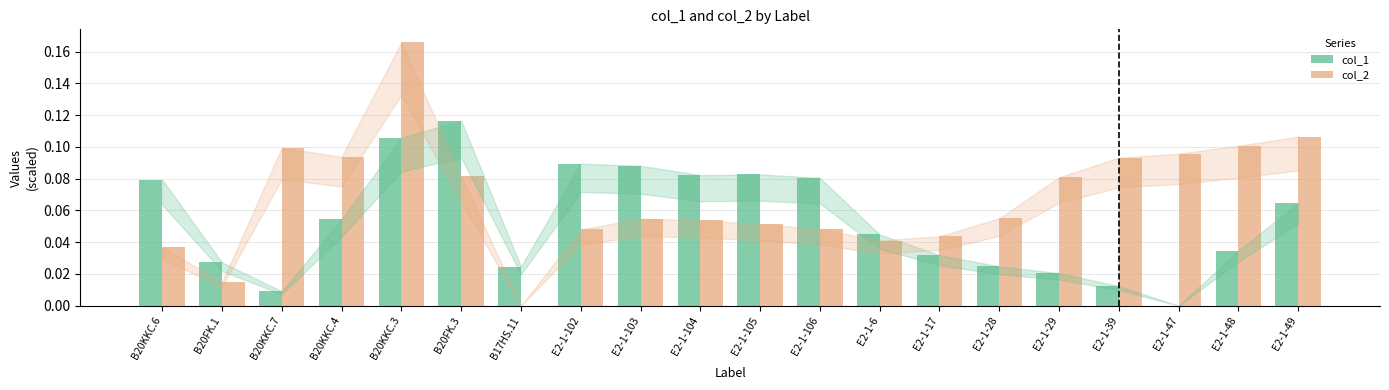

The value of col_2 at E2-1-47 is 0.1. True or false?

True